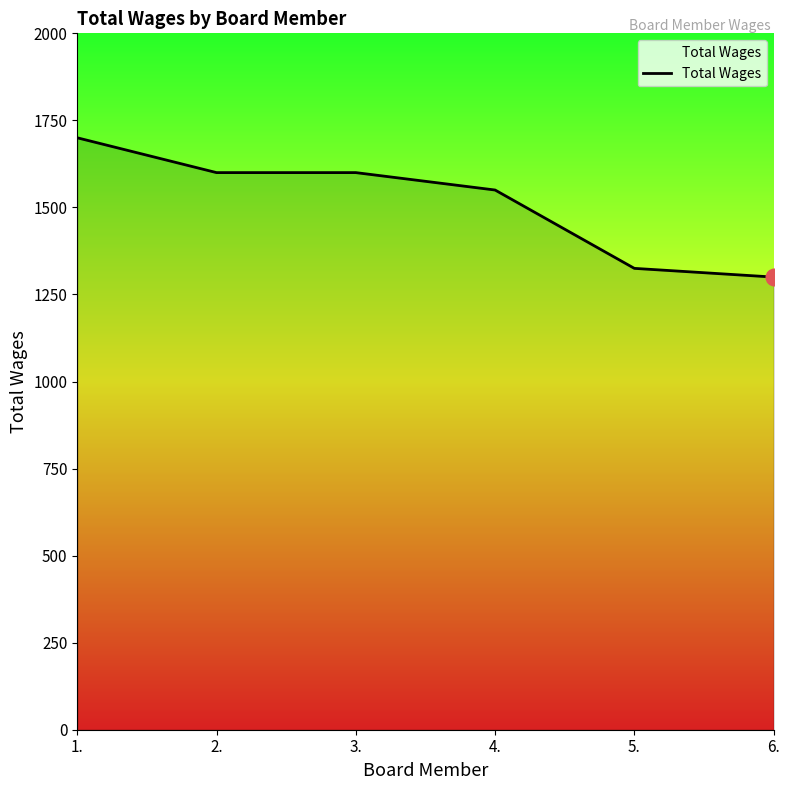

Count the number of data series in this chart.

1